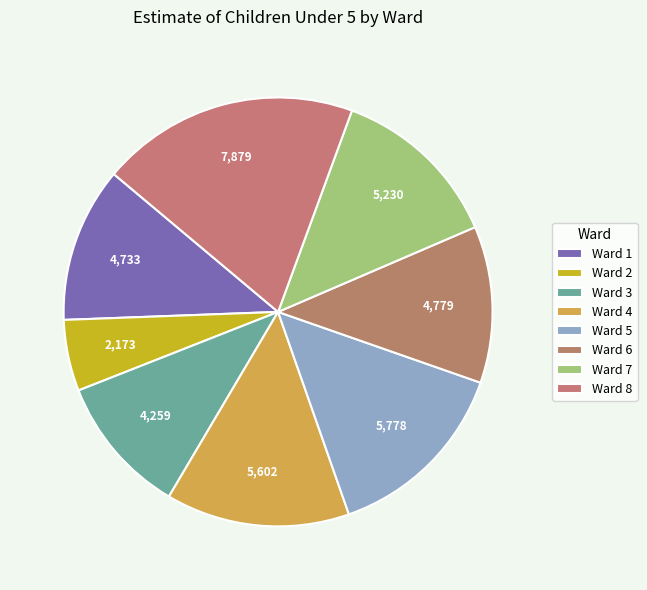

True or false: Ward 2 accounts for 1% of the total.

False